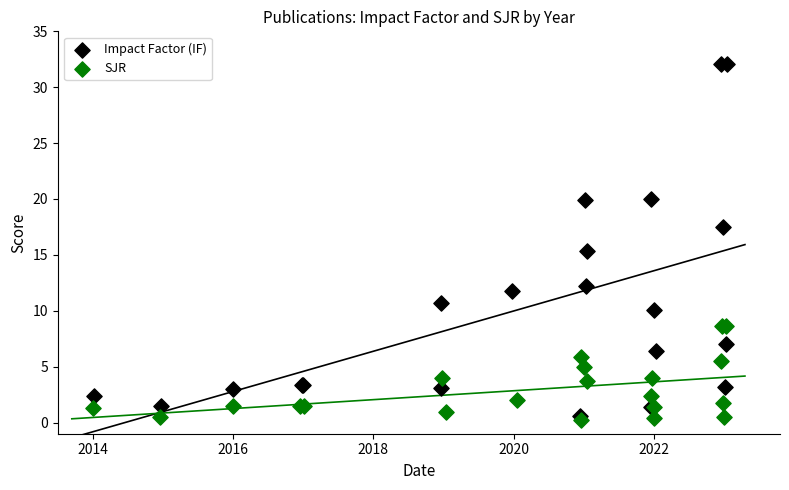

Which series has the widest spread of Y values?

Impact Factor (IF)